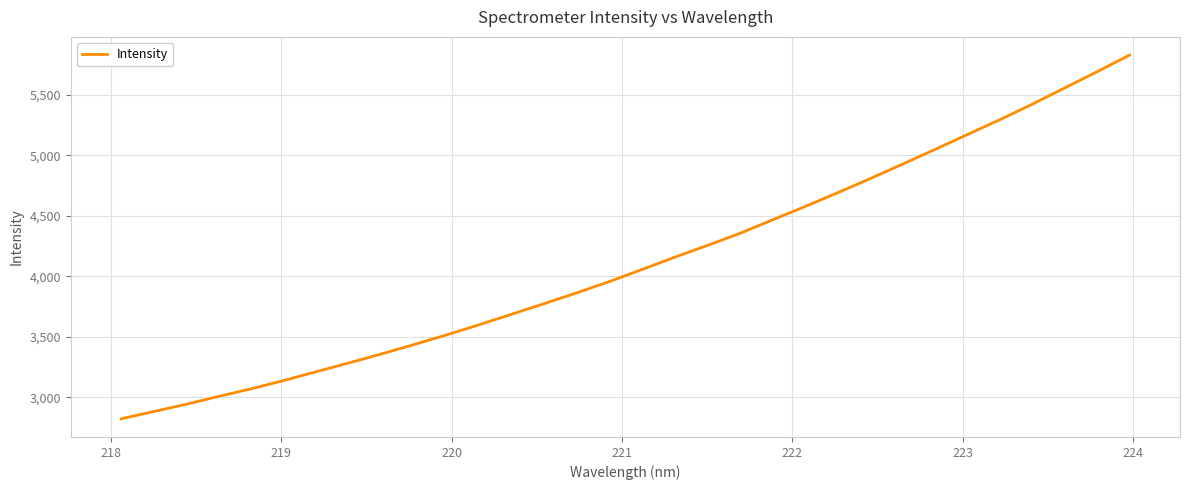

What is the minimum value shown in the chart?

2823.6